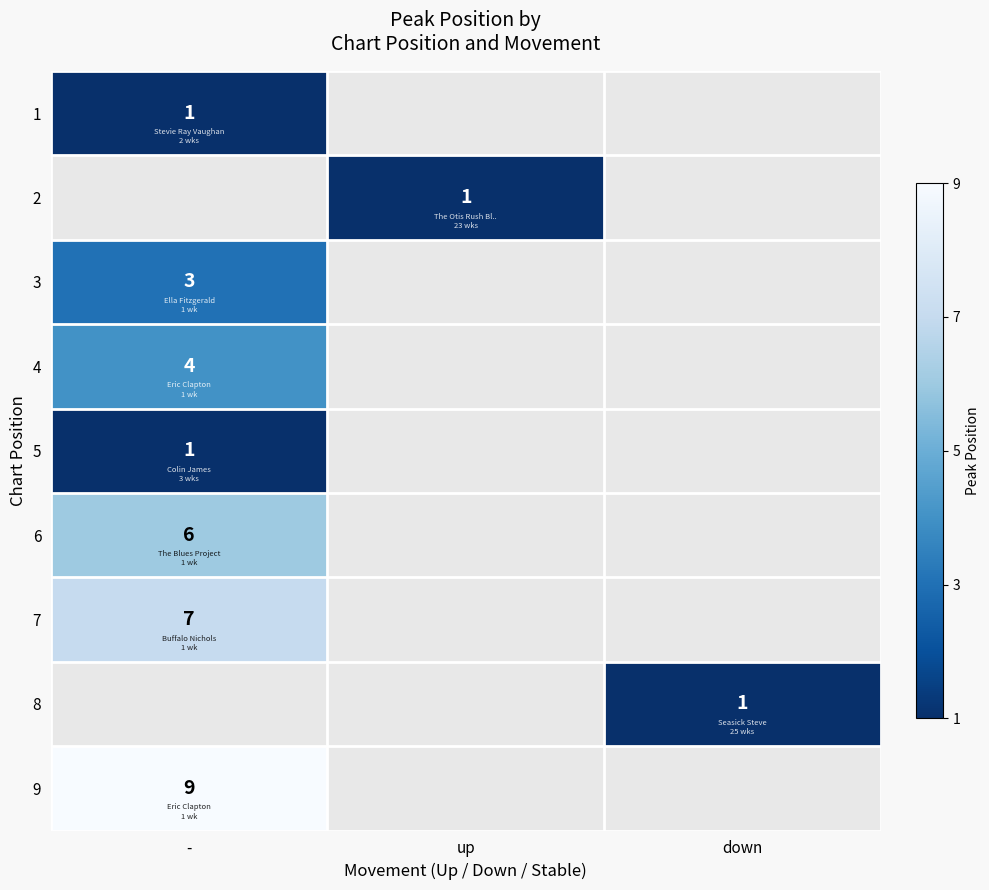

True or false: 8 has a value of 1 at down.

True